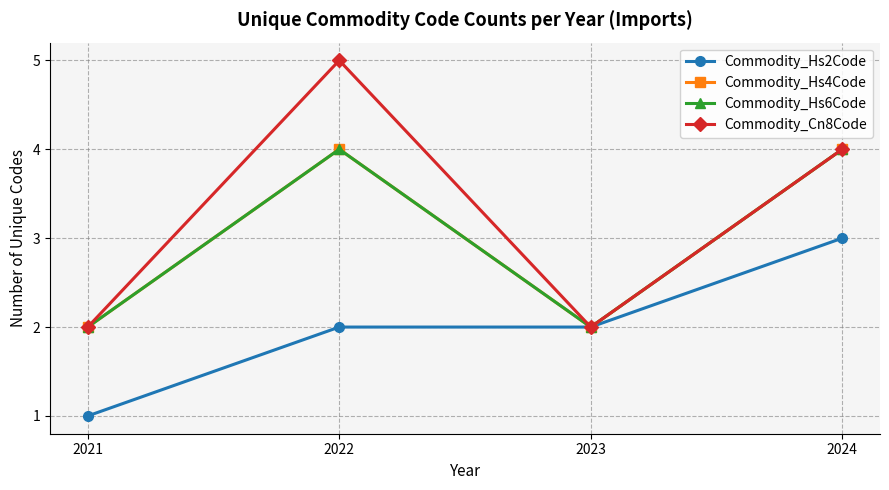

Which series has the widest spread of values?

Commodity_Cn8Code